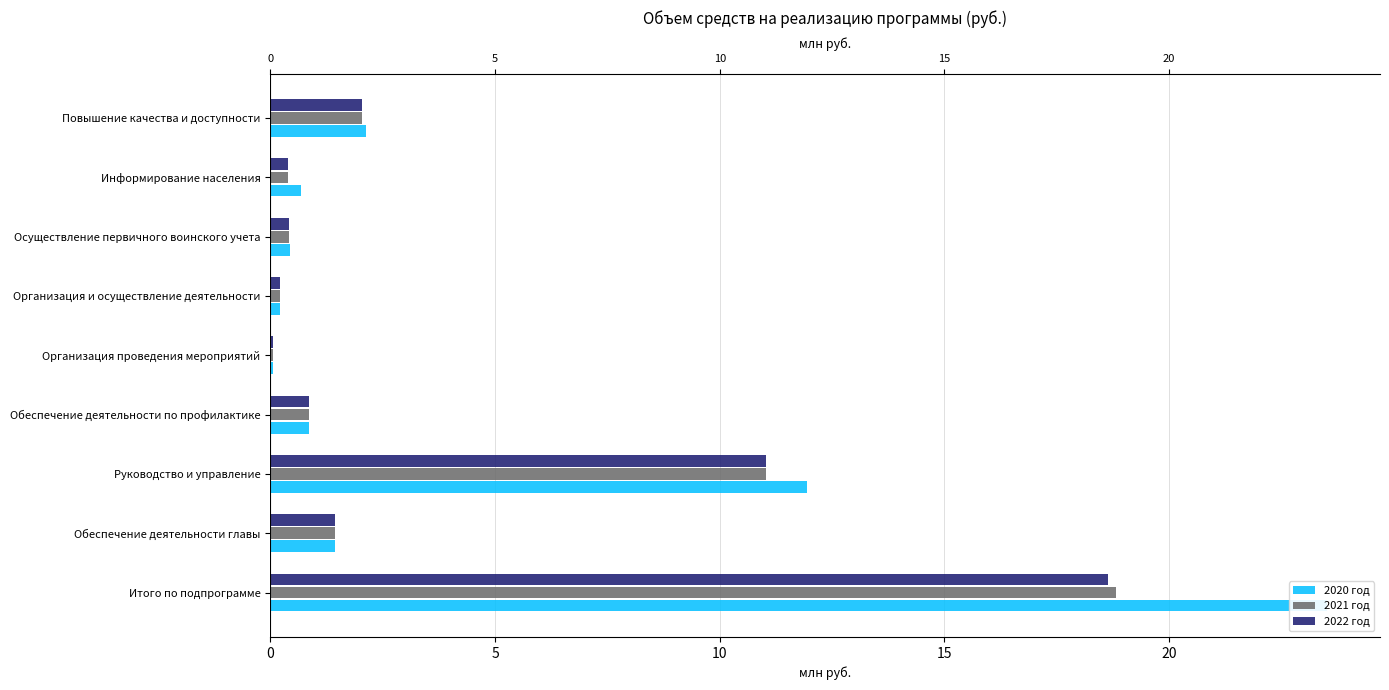

Which series has the largest total across all categories?

2020 год